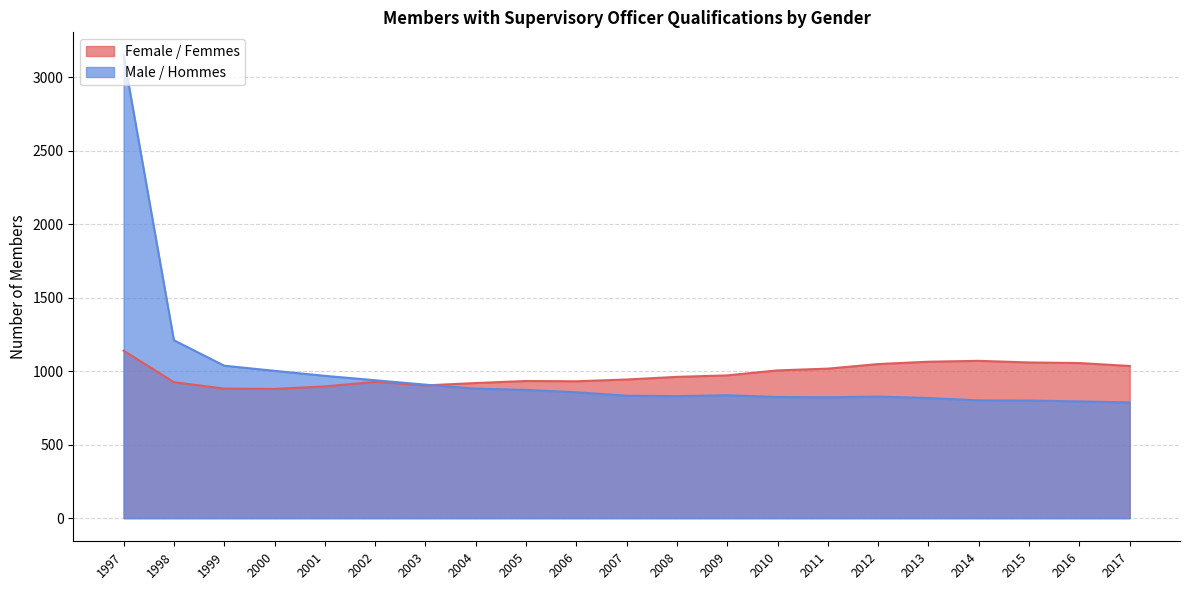

What is the difference between the highest and lowest values at 1999?

156